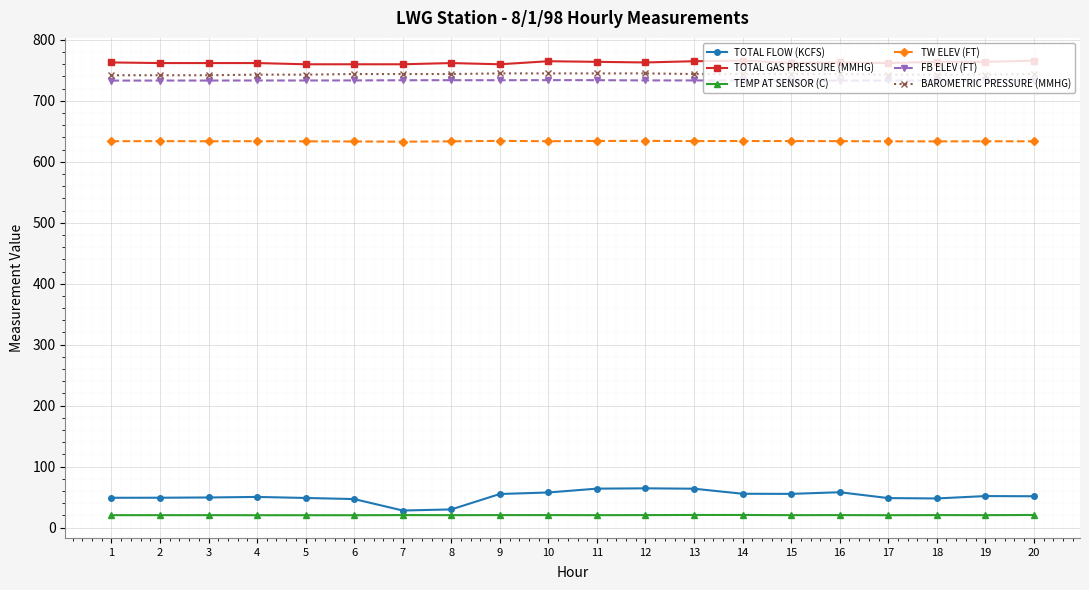

How many values in the TW ELEV (FT) series exceed 633?

19